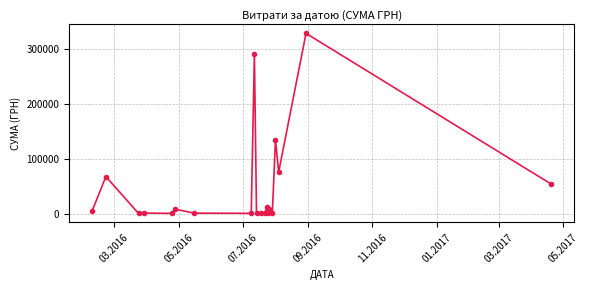

What is the sum of all values?

990460.8